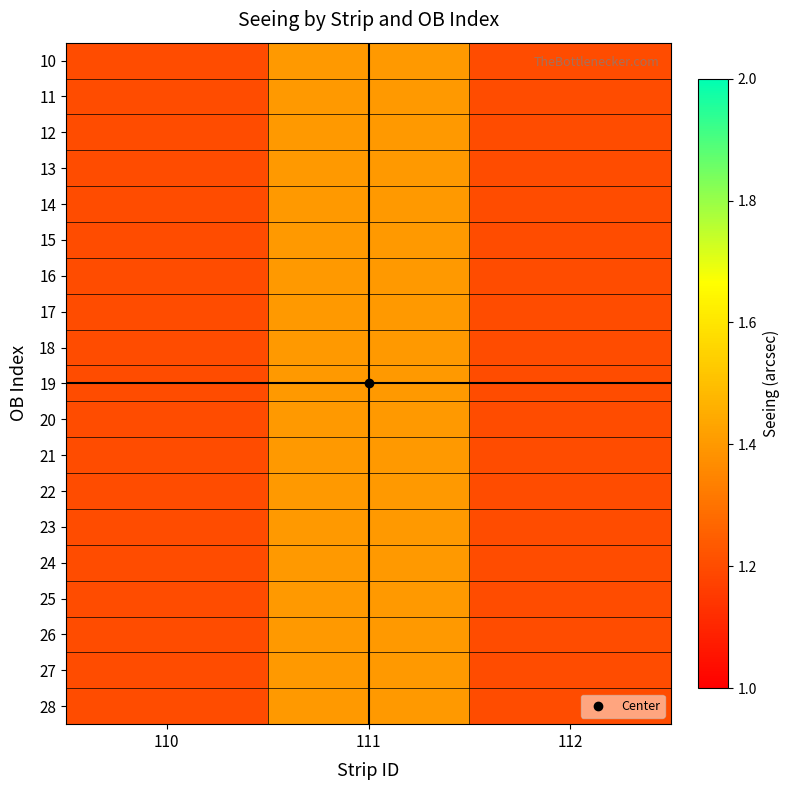

Which label corresponds to the smallest value in the chart?

110